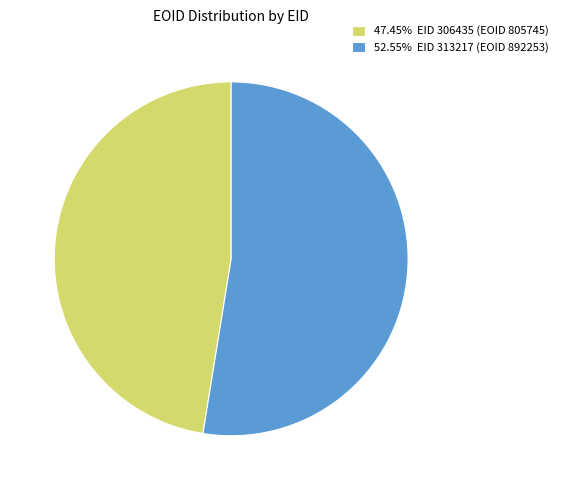

How many slices are in this pie chart?

2